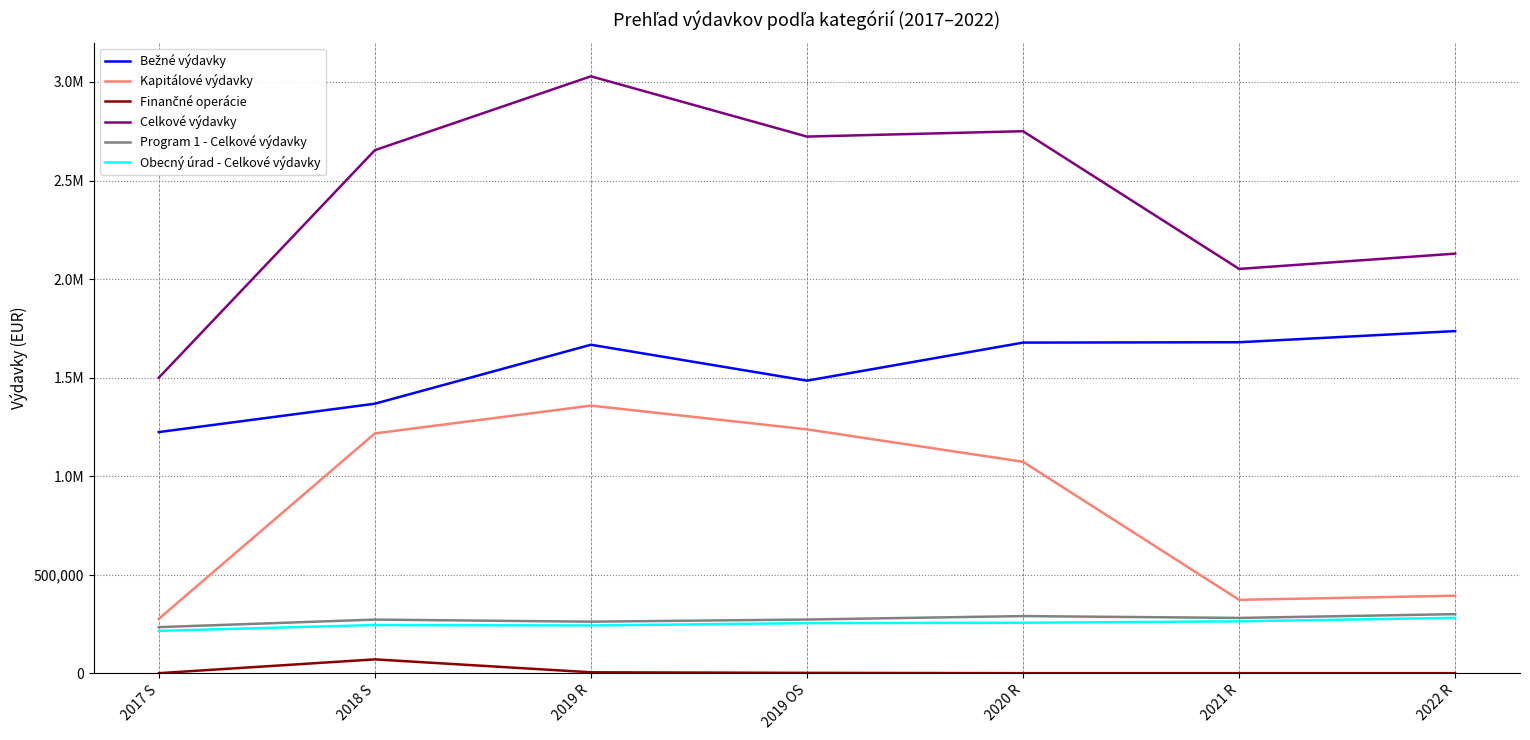

Read the Program 1 - Celkové výdavky value at 2019 R.

261263.0